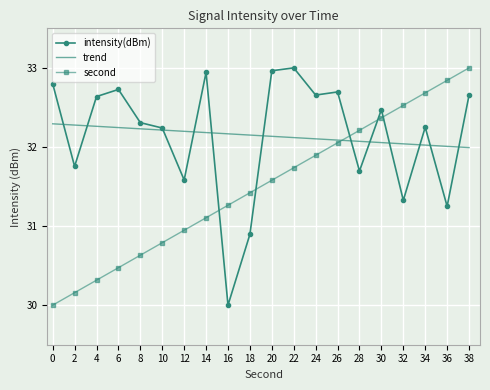

True or false: second has a value of 56.1 at 22.

False